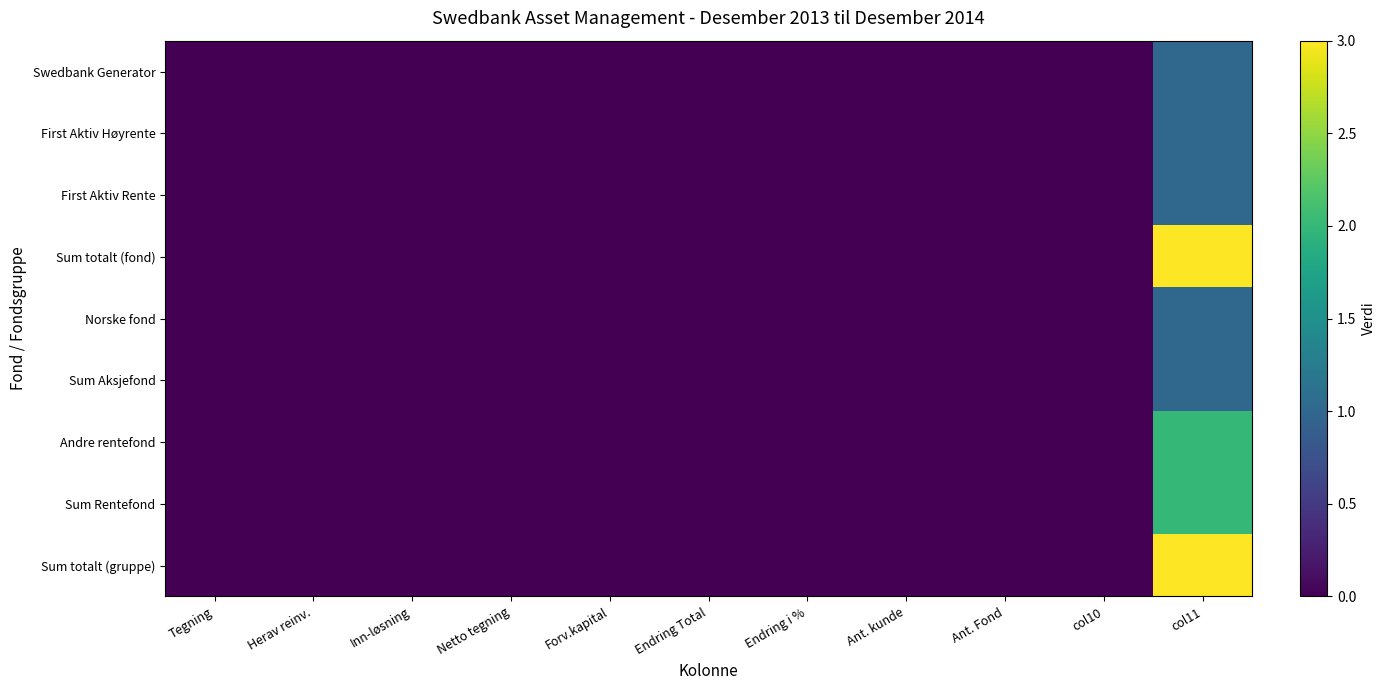

Reading left to right, extract all data points from this chart.

Swedbank Generator: Tegning=0	Herav reinv.=0	Inn-løsning=0	Netto tegning=0	Forv.kapital=0	Endring Total=0	Endring i %=0	Ant. kunde=0	Ant. Fond=0	col10=0	col11=1
First Aktiv Høyrente: Tegning=0	Herav reinv.=0	Inn-løsning=0	Netto tegning=0	Forv.kapital=0	Endring Total=0	Endring i %=0	Ant. kunde=0	Ant. Fond=0	col10=0	col11=1
First Aktiv Rente: Tegning=0	Herav reinv.=0	Inn-løsning=0	Netto tegning=0	Forv.kapital=0	Endring Total=0	Endring i %=0	Ant. kunde=0	Ant. Fond=0	col10=0	col11=1
Sum totalt (fond): Tegning=0	Herav reinv.=0	Inn-løsning=0	Netto tegning=0	Forv.kapital=0	Endring Total=0	Endring i %=0	Ant. kunde=0	Ant. Fond=0	col10=0	col11=3
Norske fond: Tegning=0	Herav reinv.=0	Inn-løsning=0	Netto tegning=0	Forv.kapital=0	Endring Total=0	Endring i %=0	Ant. kunde=0	Ant. Fond=0	col10=0	col11=1
Sum Aksjefond: Tegning=0	Herav reinv.=0	Inn-løsning=0	Netto tegning=0	Forv.kapital=0	Endring Total=0	Endring i %=0	Ant. kunde=0	Ant. Fond=0	col10=0	col11=1
Andre rentefond: Tegning=0	Herav reinv.=0	Inn-løsning=0	Netto tegning=0	Forv.kapital=0	Endring Total=0	Endring i %=0	Ant. kunde=0	Ant. Fond=0	col10=0	col11=2
Sum Rentefond: Tegning=0	Herav reinv.=0	Inn-løsning=0	Netto tegning=0	Forv.kapital=0	Endring Total=0	Endring i %=0	Ant. kunde=0	Ant. Fond=0	col10=0	col11=2
Sum totalt (gruppe): Tegning=0	Herav reinv.=0	Inn-løsning=0	Netto tegning=0	Forv.kapital=0	Endring Total=0	Endring i %=0	Ant. kunde=0	Ant. Fond=0	col10=0	col11=3